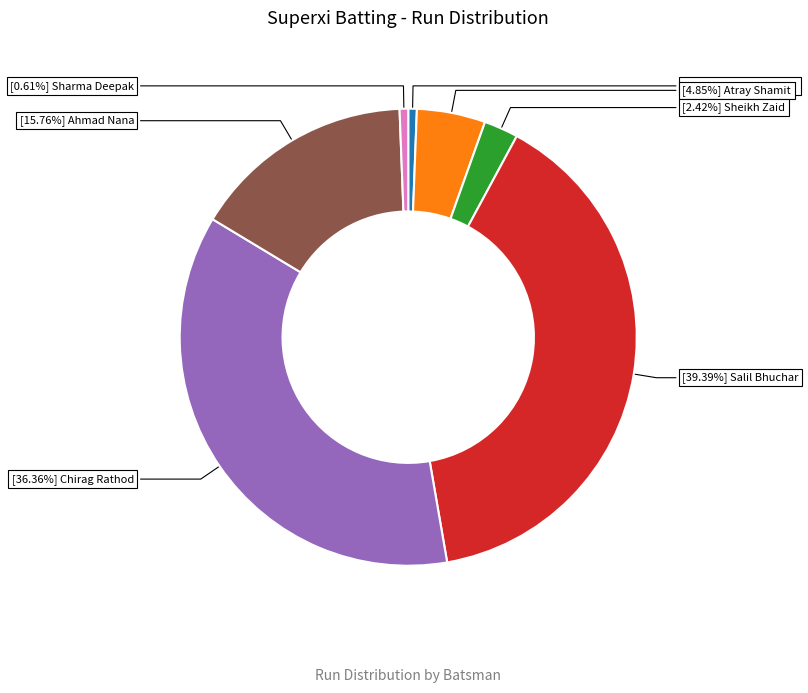

Does any single category account for the majority?

No